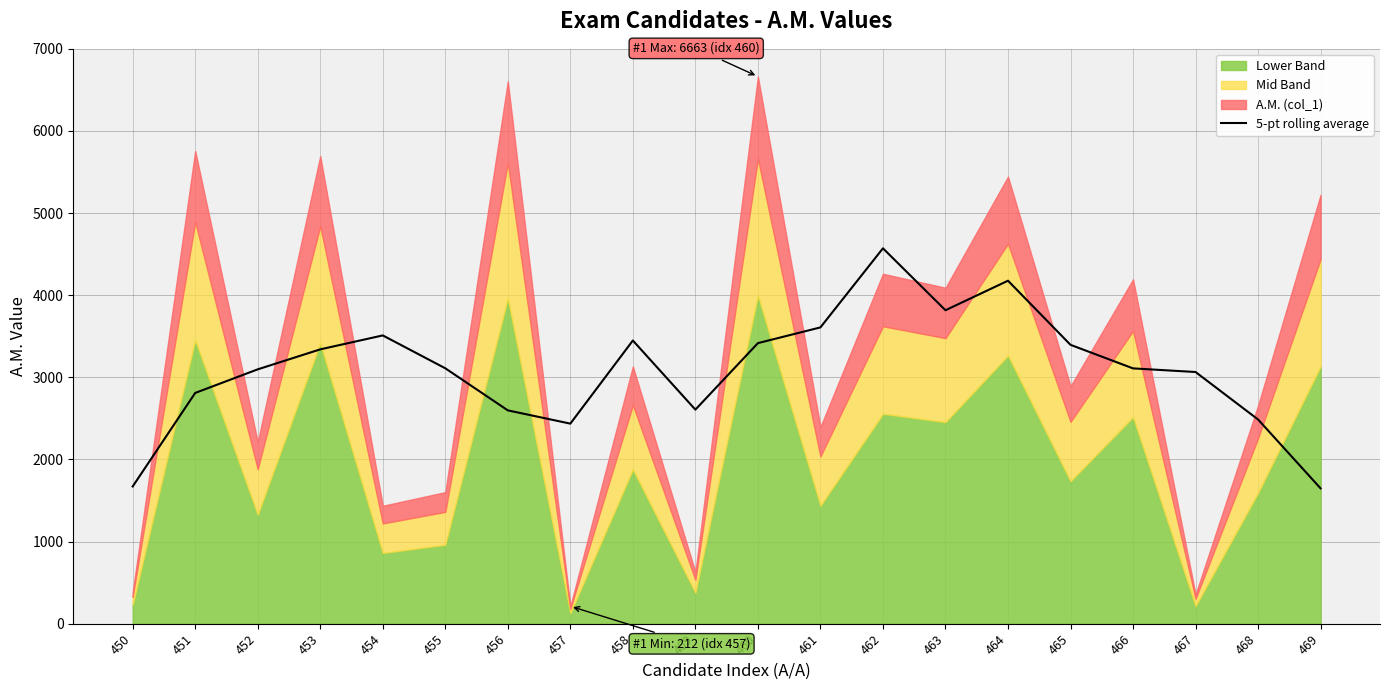

Does the chart have visible grid lines?

Yes